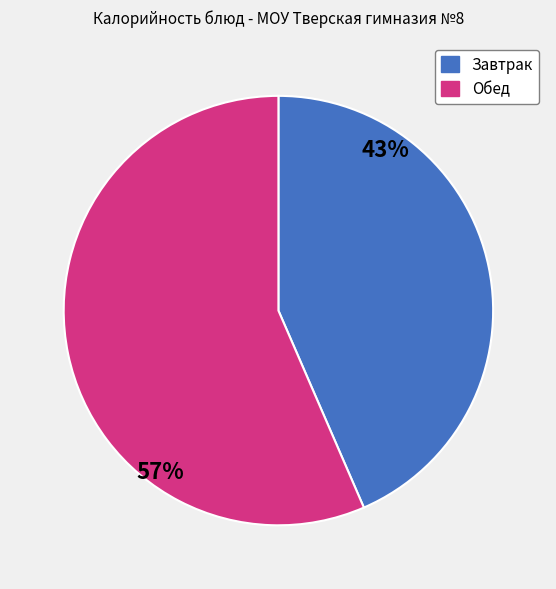

Count the number of slices in the pie.

2